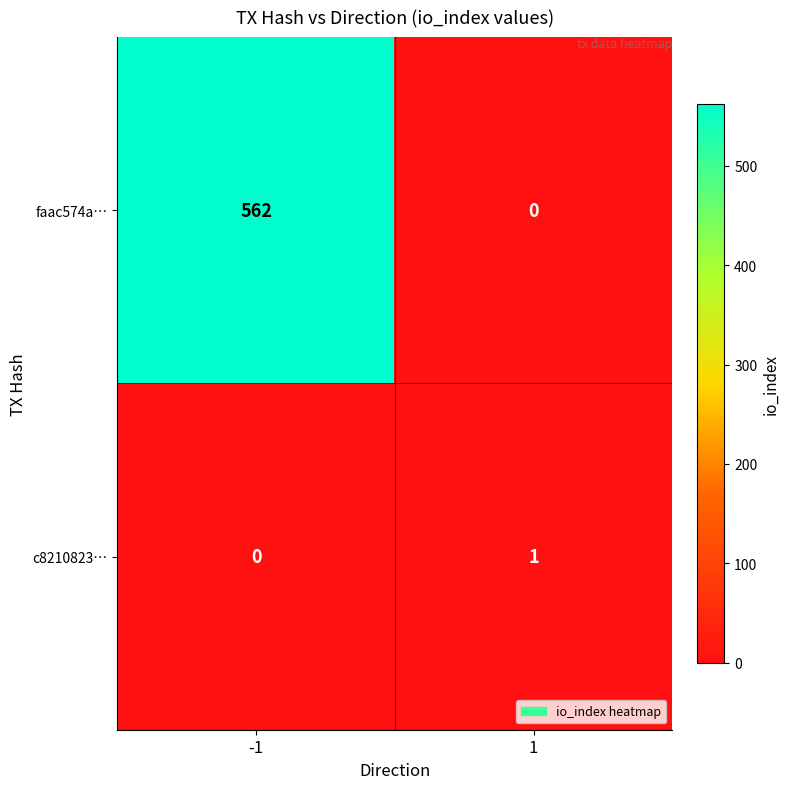

The c8210823… series shows 2 at 1. True or false?

False